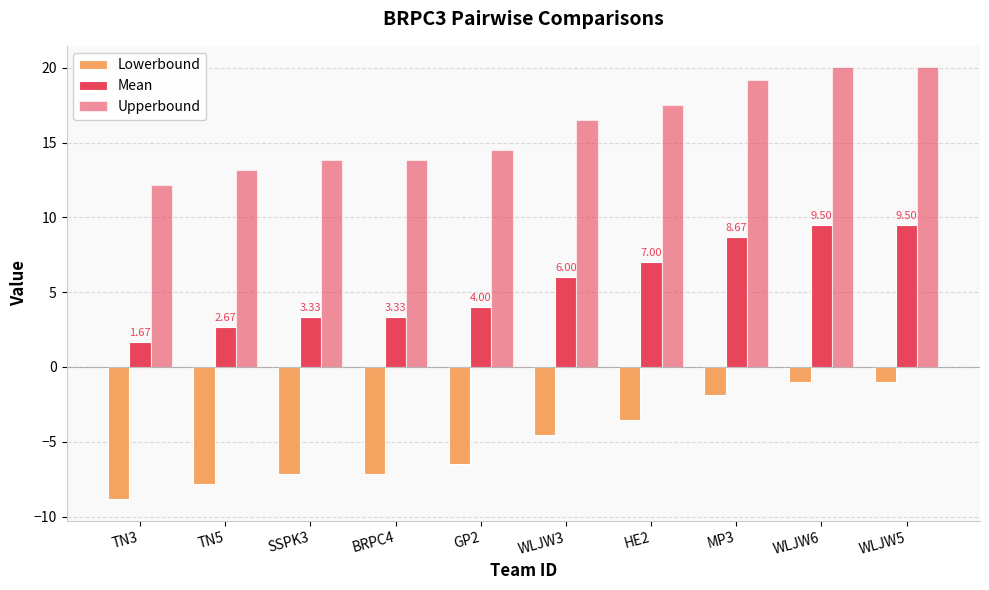

Where is Lowerbound nearest to the value -4?

HE2